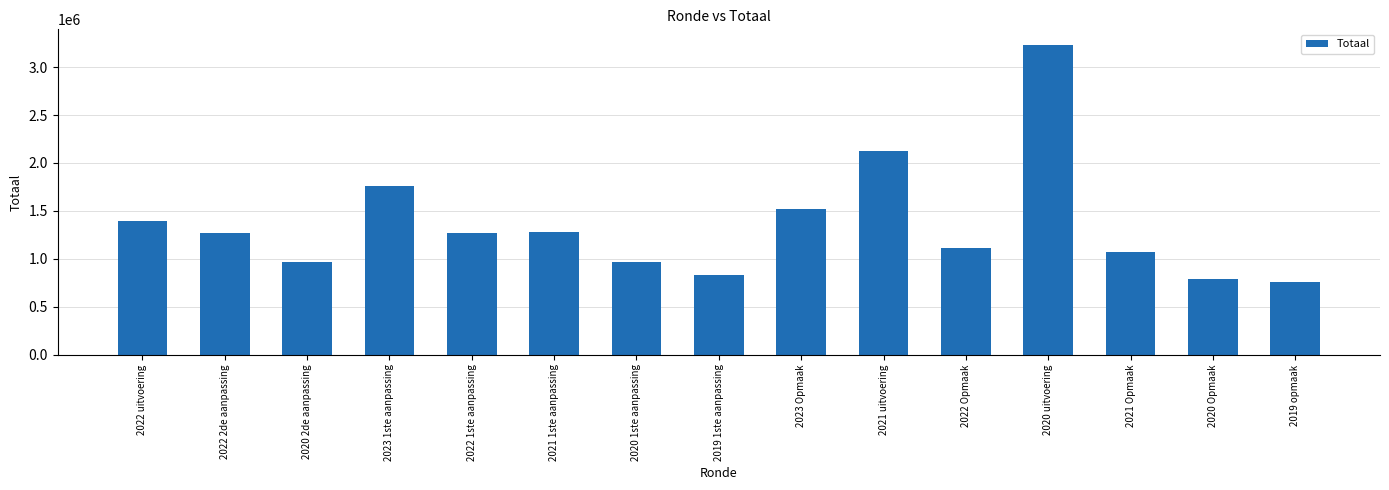

What is the ratio of the value at 2023 Opmaak to the value at 2020 2de aanpassing?

1.6